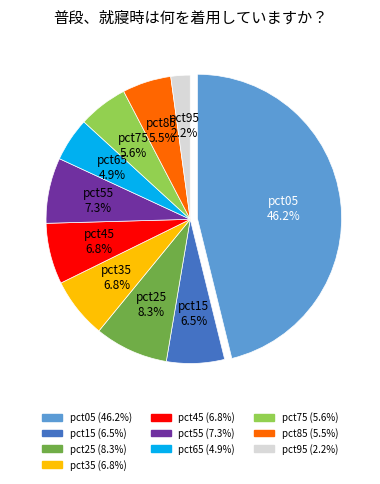

Is it true that pct75 is 6% of the pie?

True